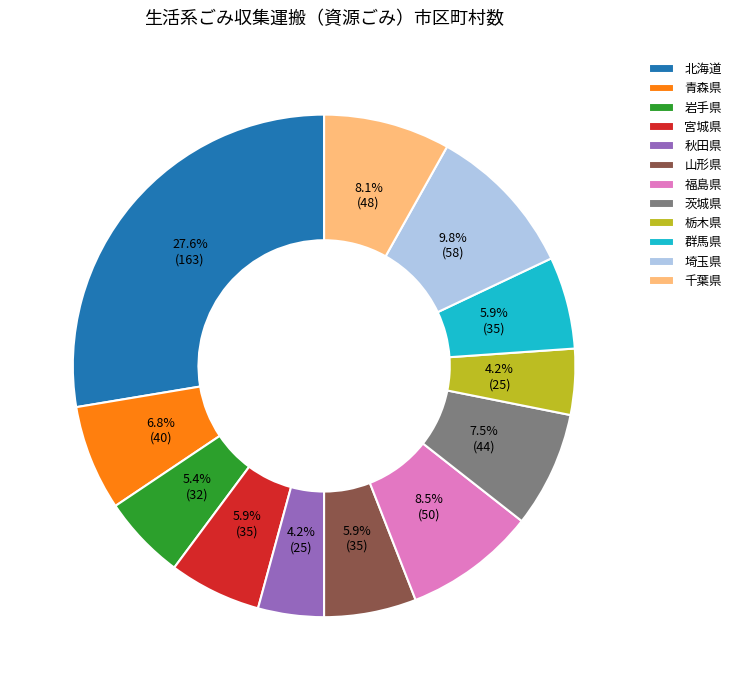

How many segments does this pie chart have?

12